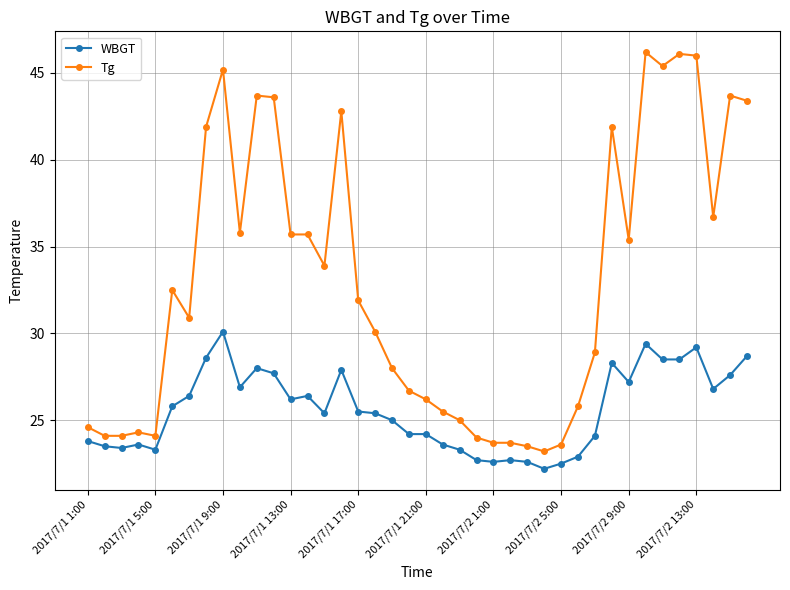

At how many categories does at least one series exceed 40?

12